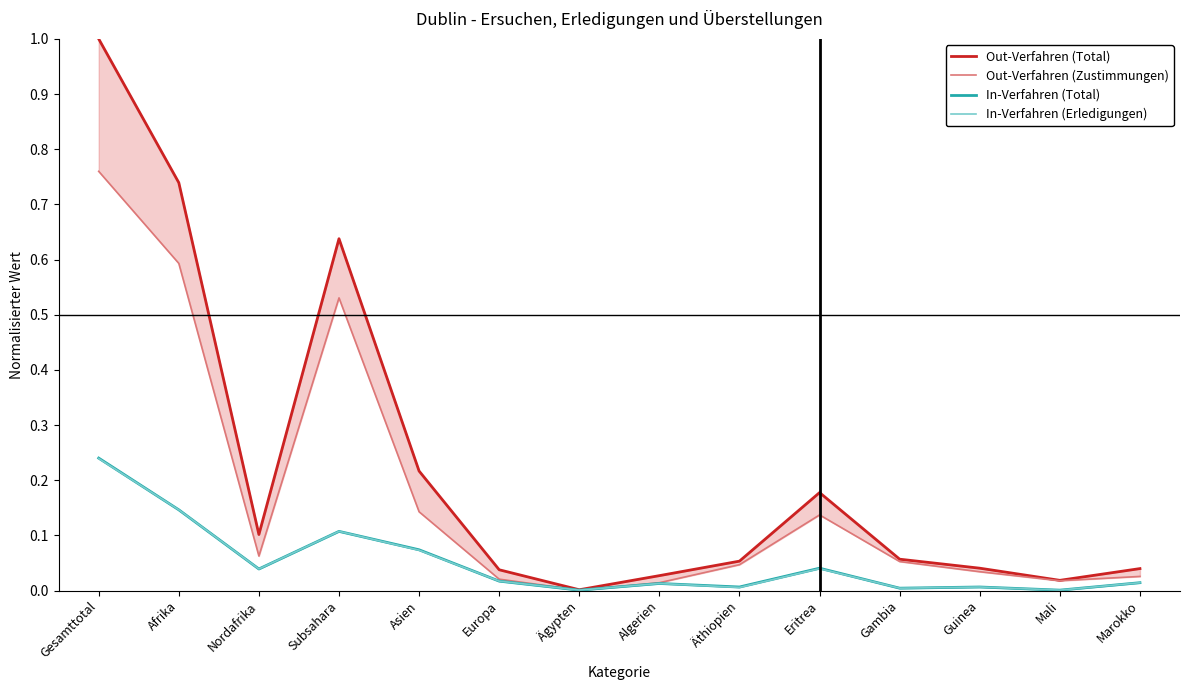

What is the difference between the second highest and second lowest values in the Out-Verfahren (Total) series?

0.7